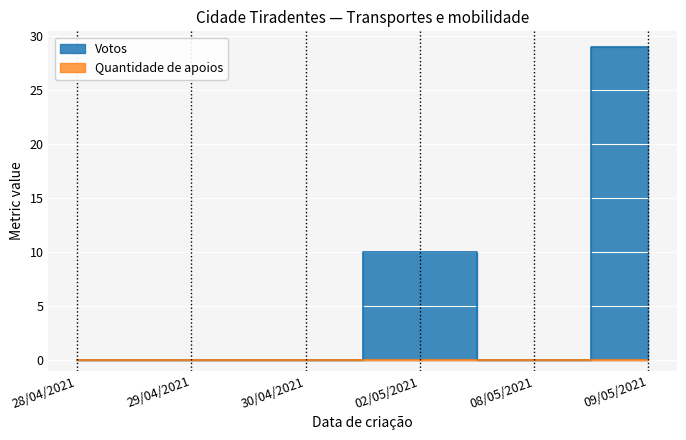

How many distinct data groups are displayed?

2